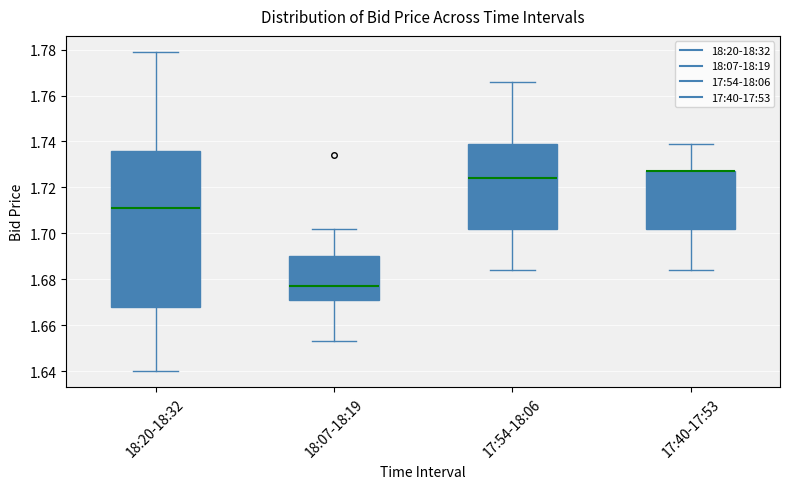

Reading left to right, read every box against the y-axis: the position of its median line, the range the box covers, and the ends of its whiskers. The values are not printed on the chart, so give them approximately, as read against the axis.

18:20-18:32: median 1.712, box 1.668 to 1.736, whiskers 1.640 to 1.780
18:07-18:19: median 1.678, box 1.672 to 1.690, whiskers 1.654 to 1.702
17:54-18:06: median 1.724, box 1.702 to 1.740, whiskers 1.684 to 1.766
17:40-17:53: median 1.728 (drawn on the box's upper edge), box 1.702 to 1.728, whiskers 1.684 to 1.740